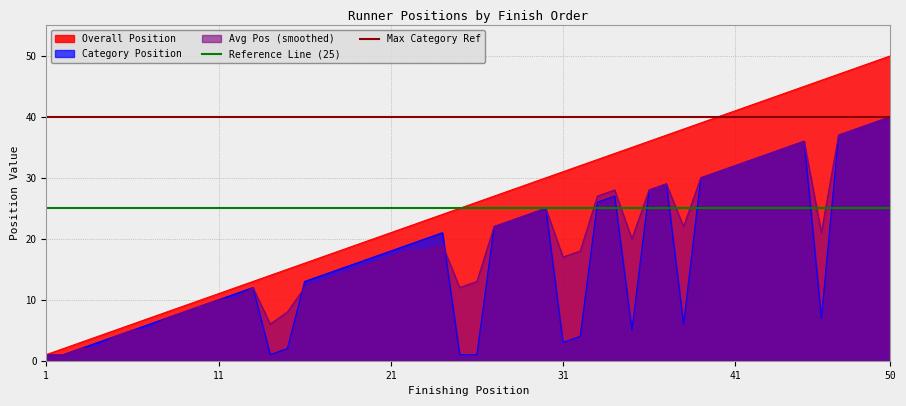

True or false: Overall Position has a value of 50 at 50.

True